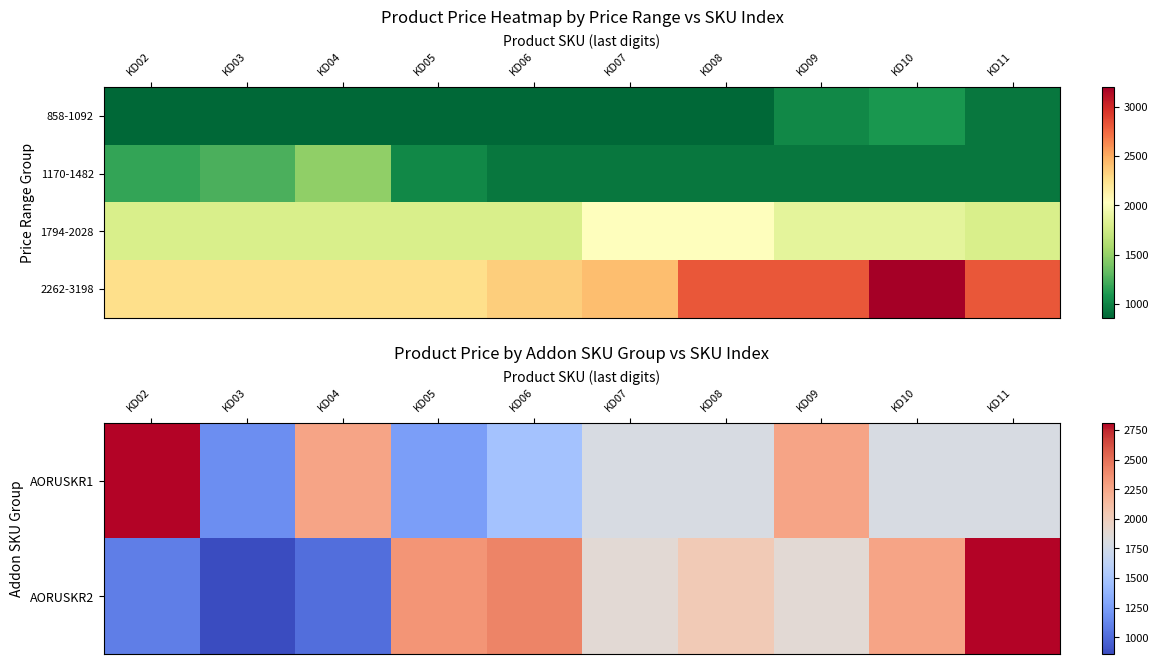

What is the sum of the 2262-3198 values at KD10 and KD02?

5460